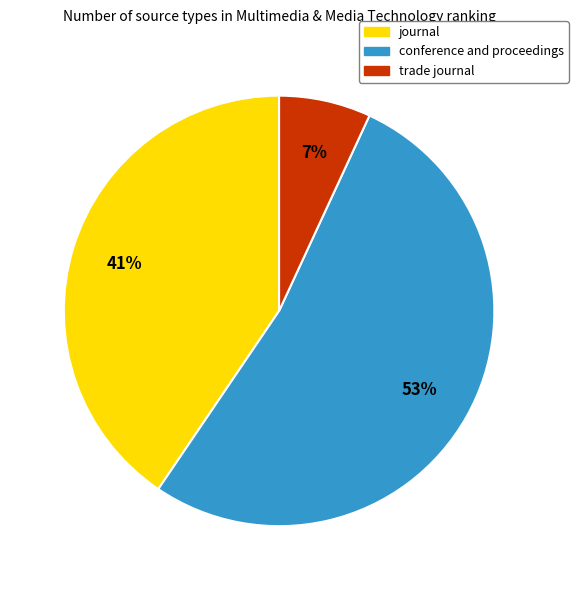

What is the smallest slice in the pie chart?

trade journal